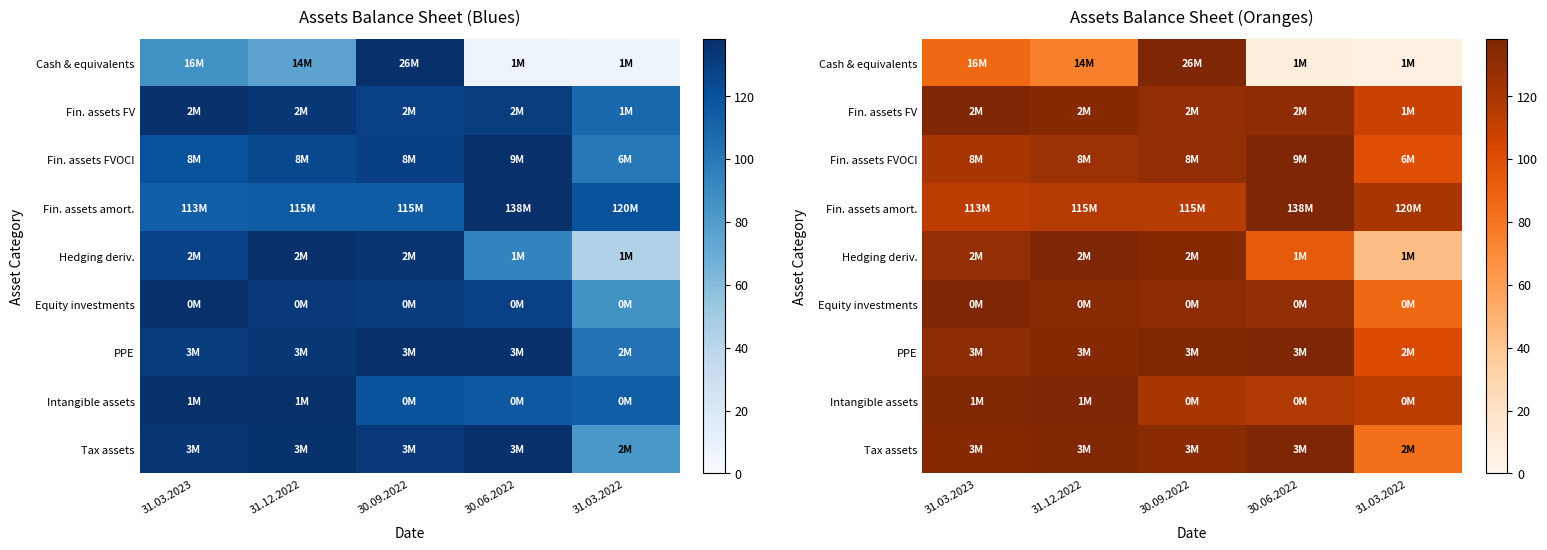

What is the difference between the maximum and minimum values in the Cash & equivalents series?

131.2